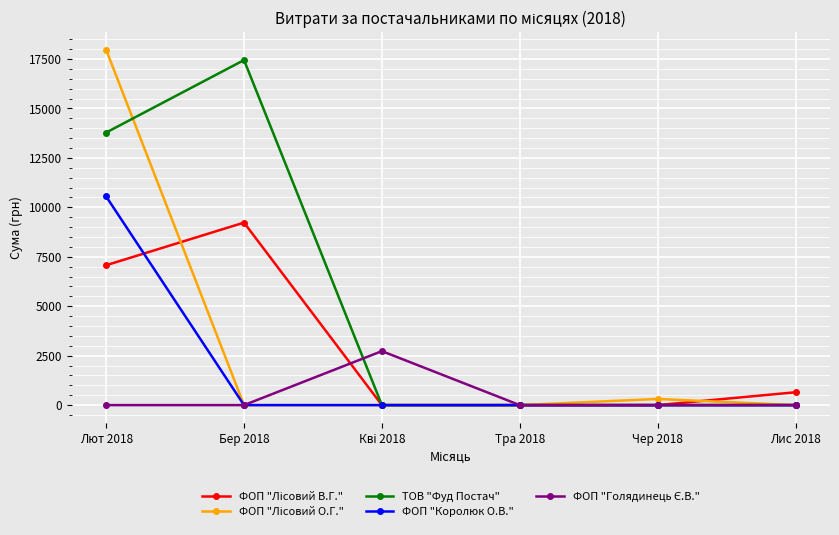

Which series has the largest total across all categories?

ТОВ "Фуд Постач"